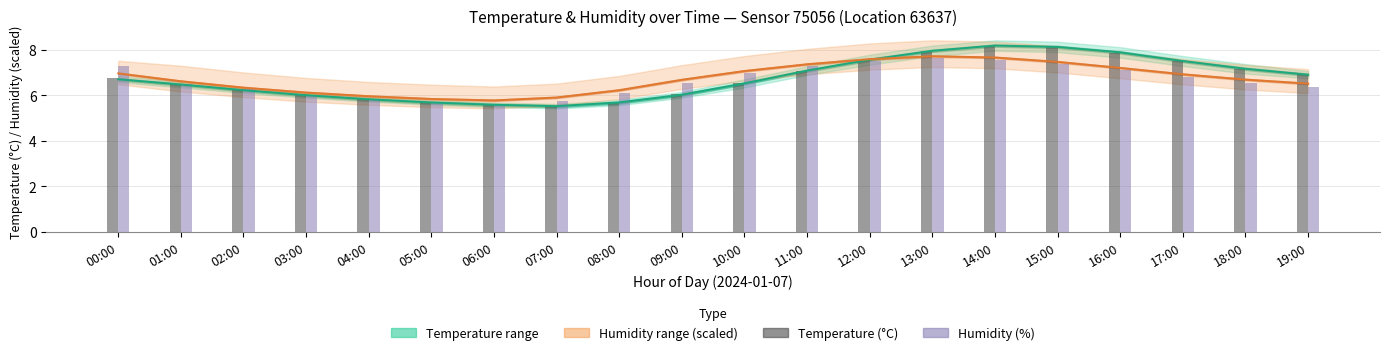

At which label does Temperature (°C) first exceed 6?

00:00